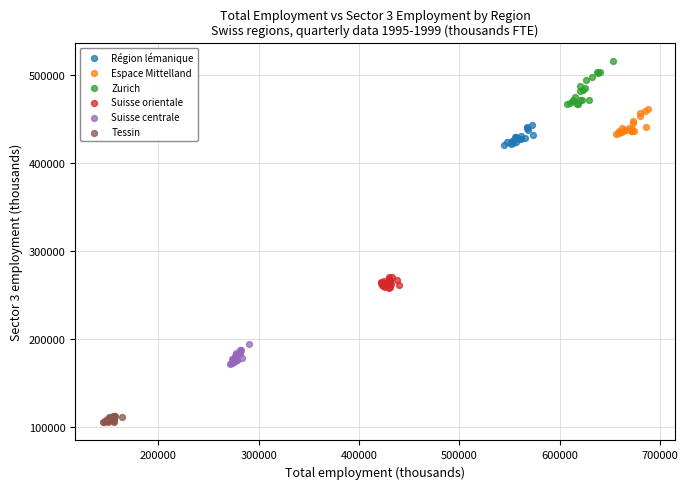

Which series has the largest Y range (max minus min)?

Zurich